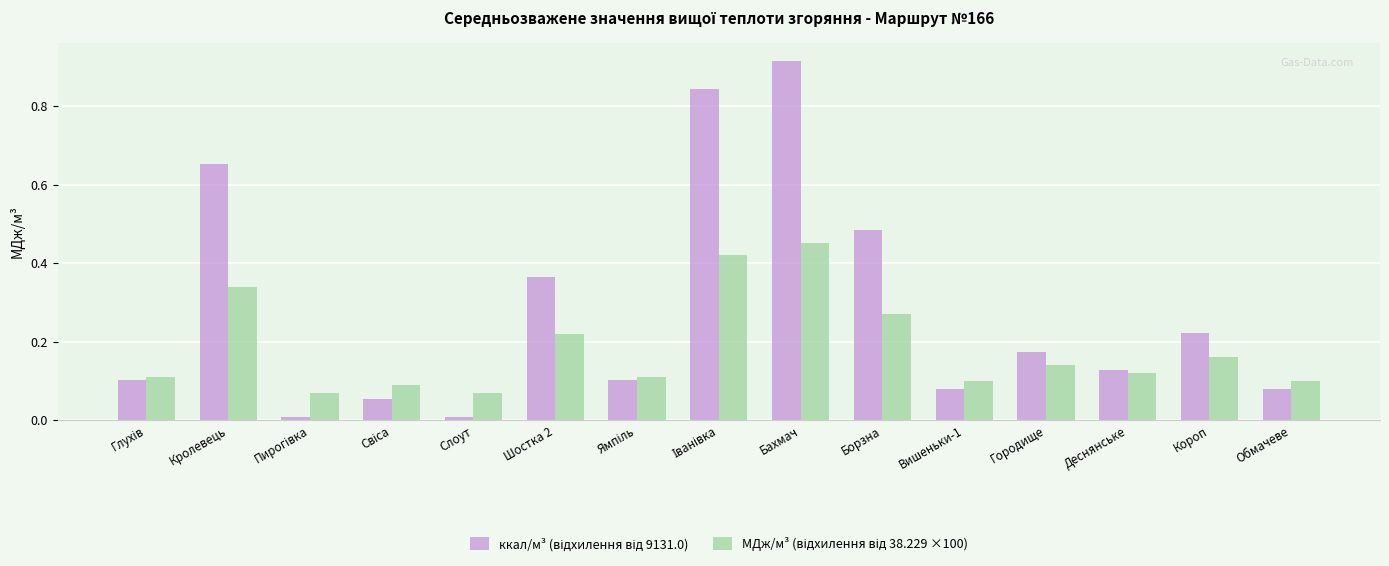

At which category is the sum across all series the highest?

Бахмач